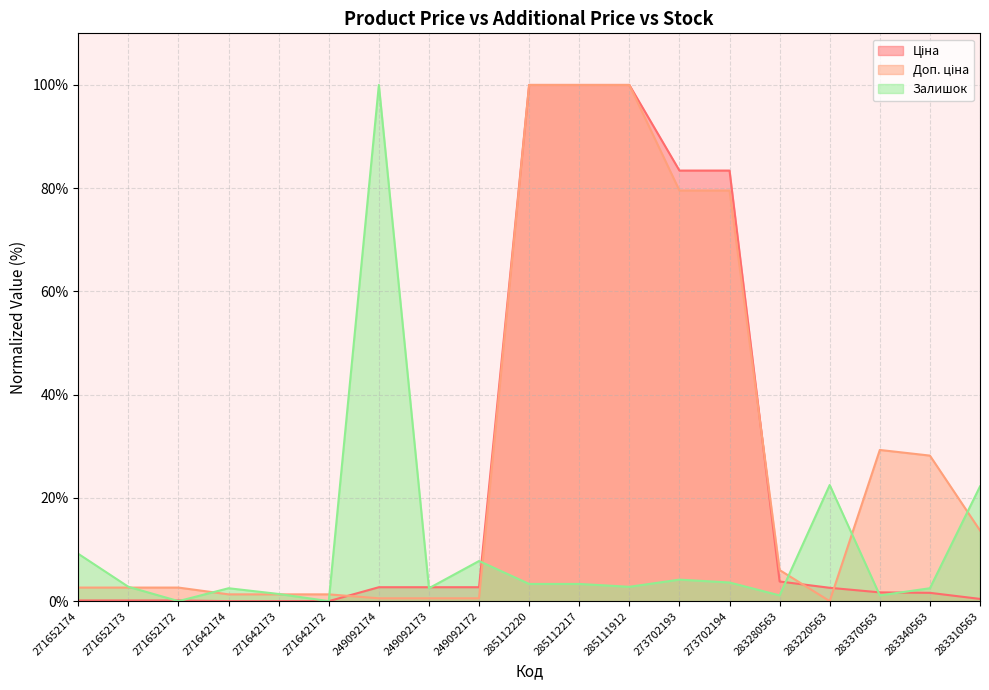

Which series has the largest total across all categories?

Доп. ціна